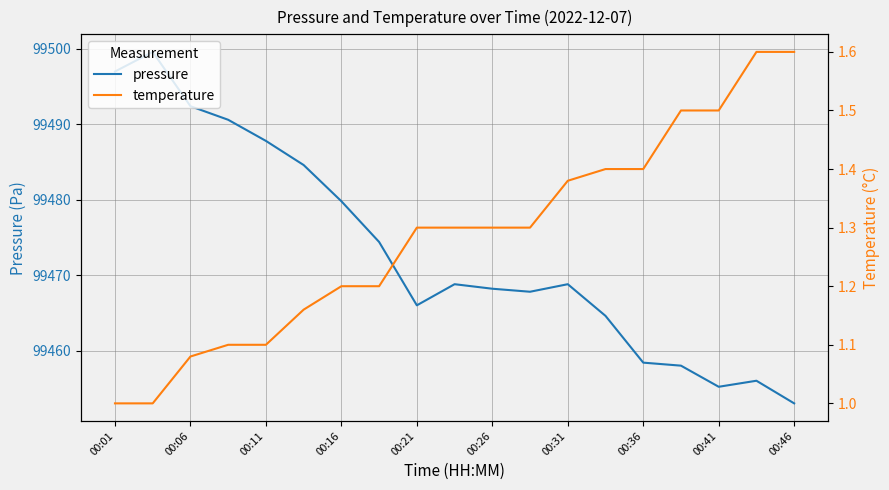

The pressure series shows 134289.9 at 00:11. True or false?

False